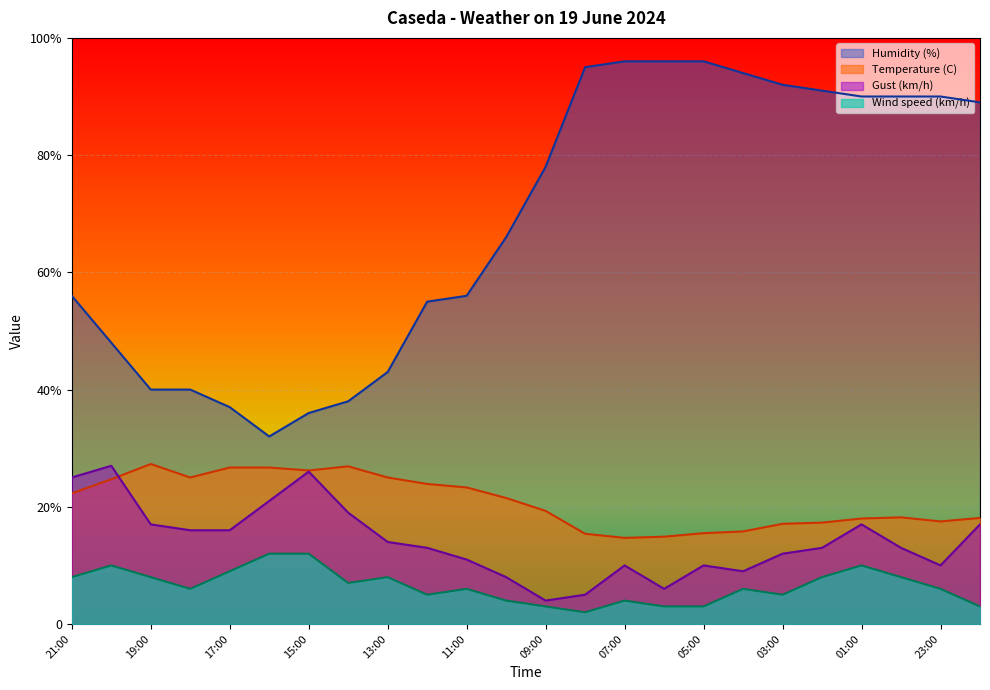

At which label does Wind speed (km/h) reach its peak?

16:00